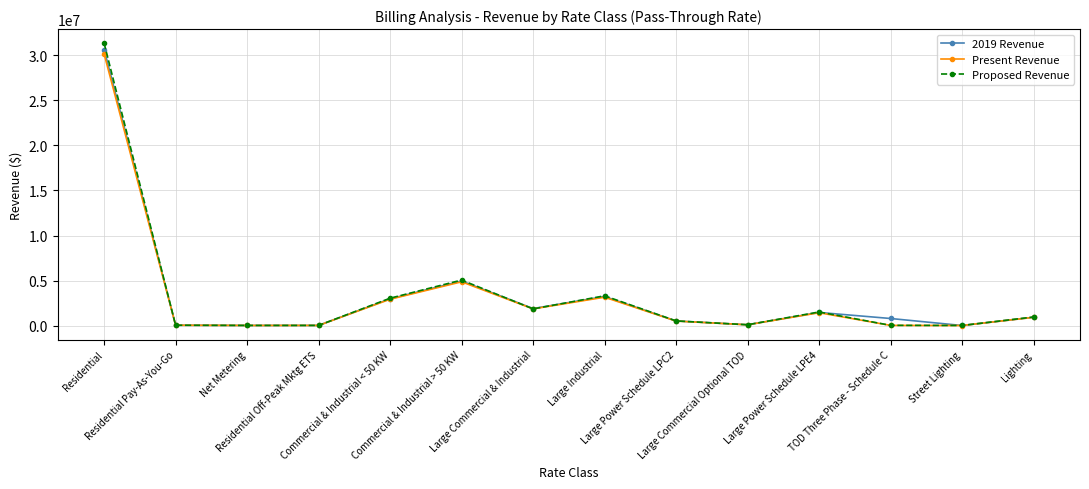

Is the value of Proposed Revenue at Large Power Schedule LPE4 greater than the value of Present Revenue at Large Industrial?

No